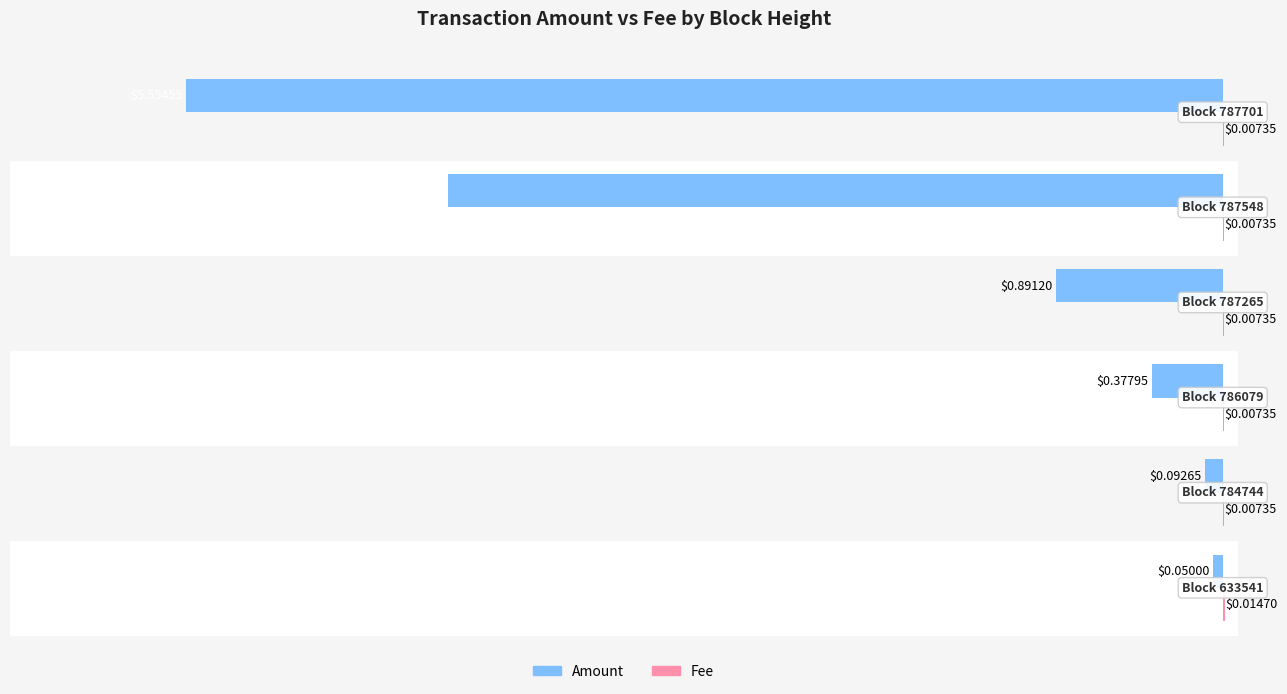

How many distinct data groups are displayed?

2